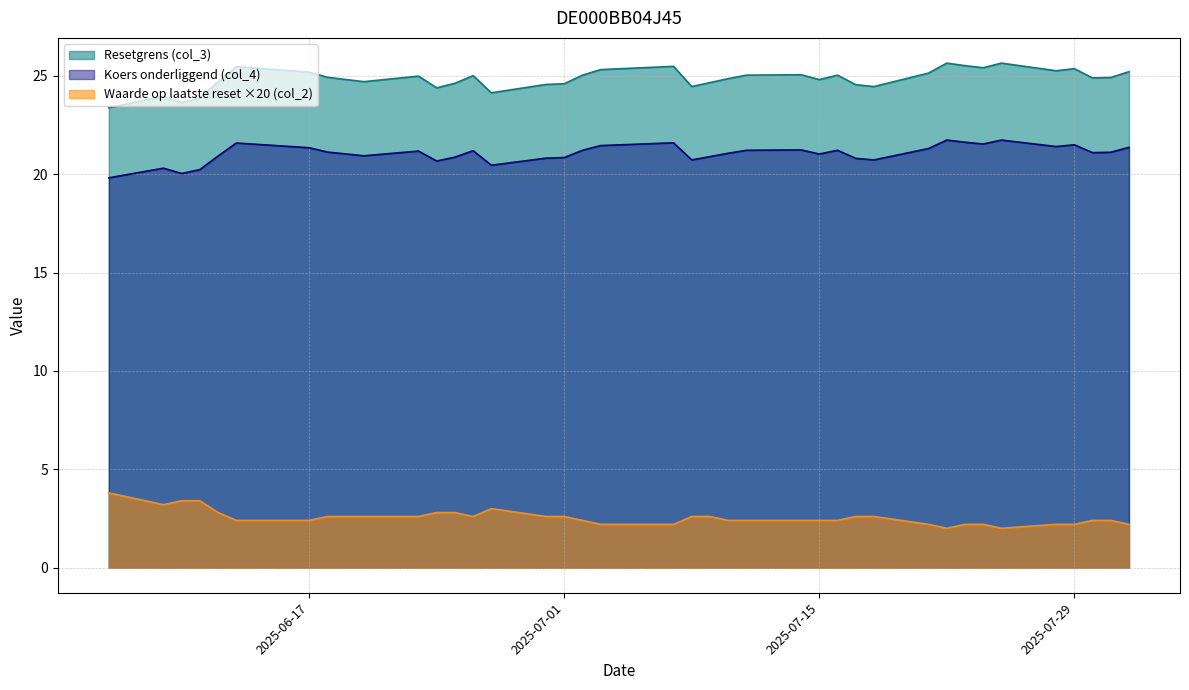

True or false: Koers onderliggend (col_4) and Waarde op laatste reset (col_2) cross at least once.

False